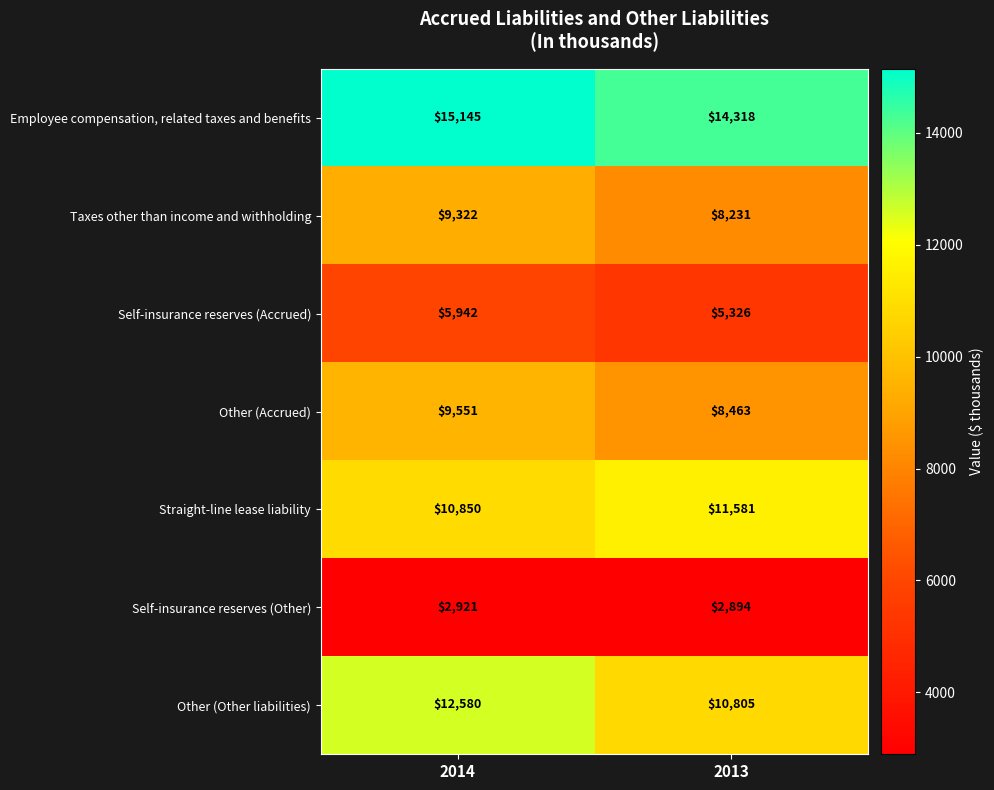

The value of Employee compensation, related taxes and benefits at 2014 is 9146. True or false?

False